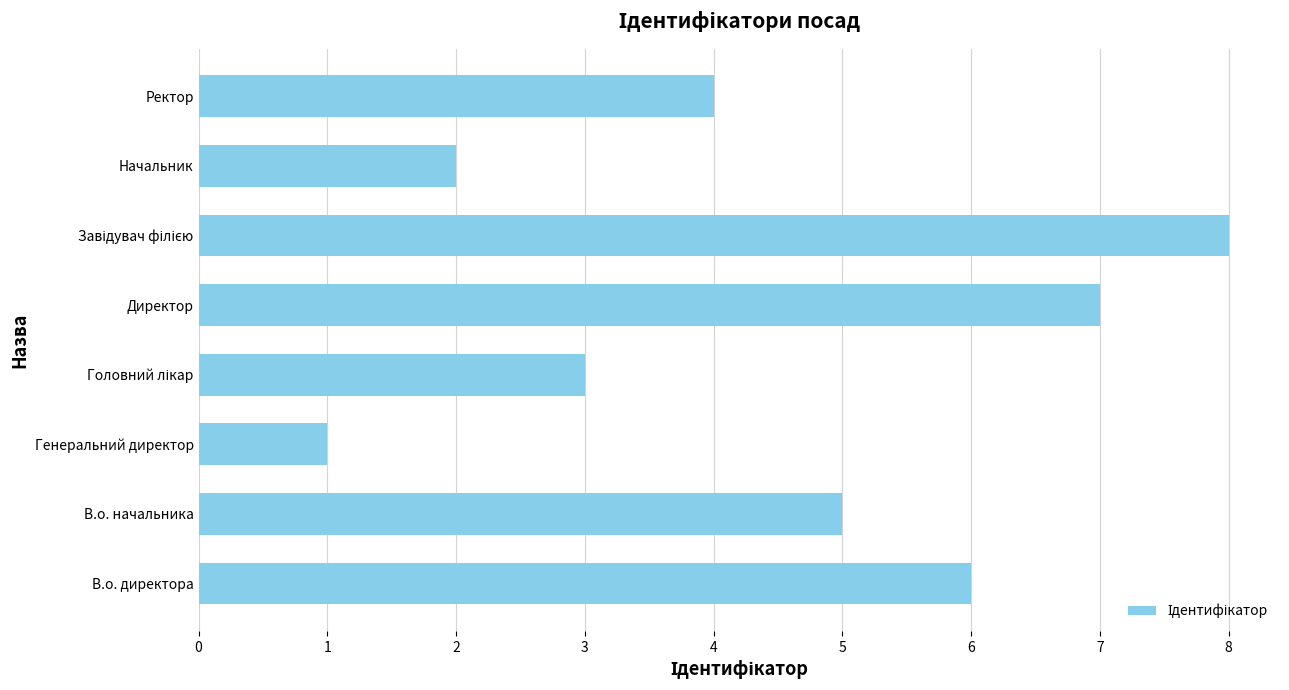

What is the difference between the values at Генеральний директор and В.о. начальника?

4